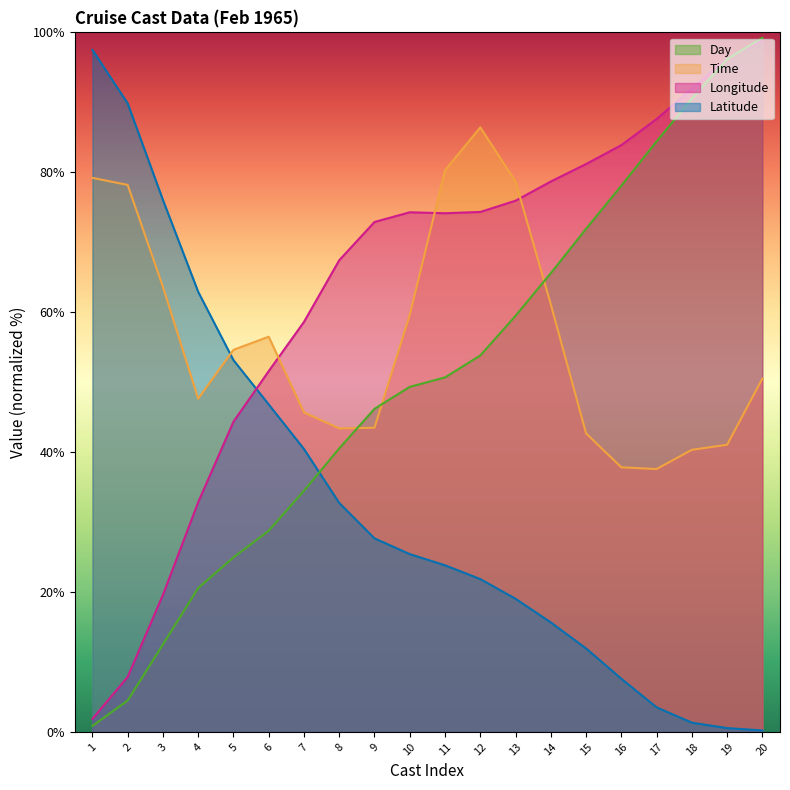

Count the number of data series in this chart.

4